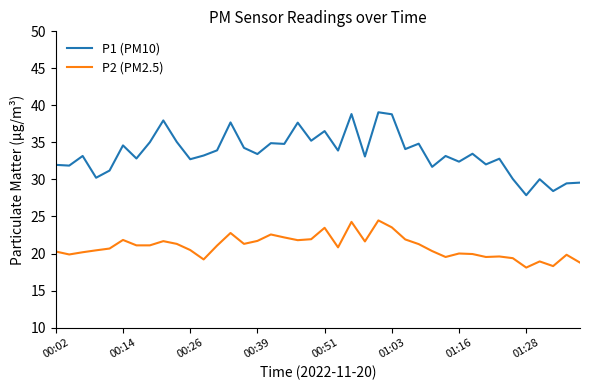

What is the sum of all P2 (PM2.5) values?

837.0